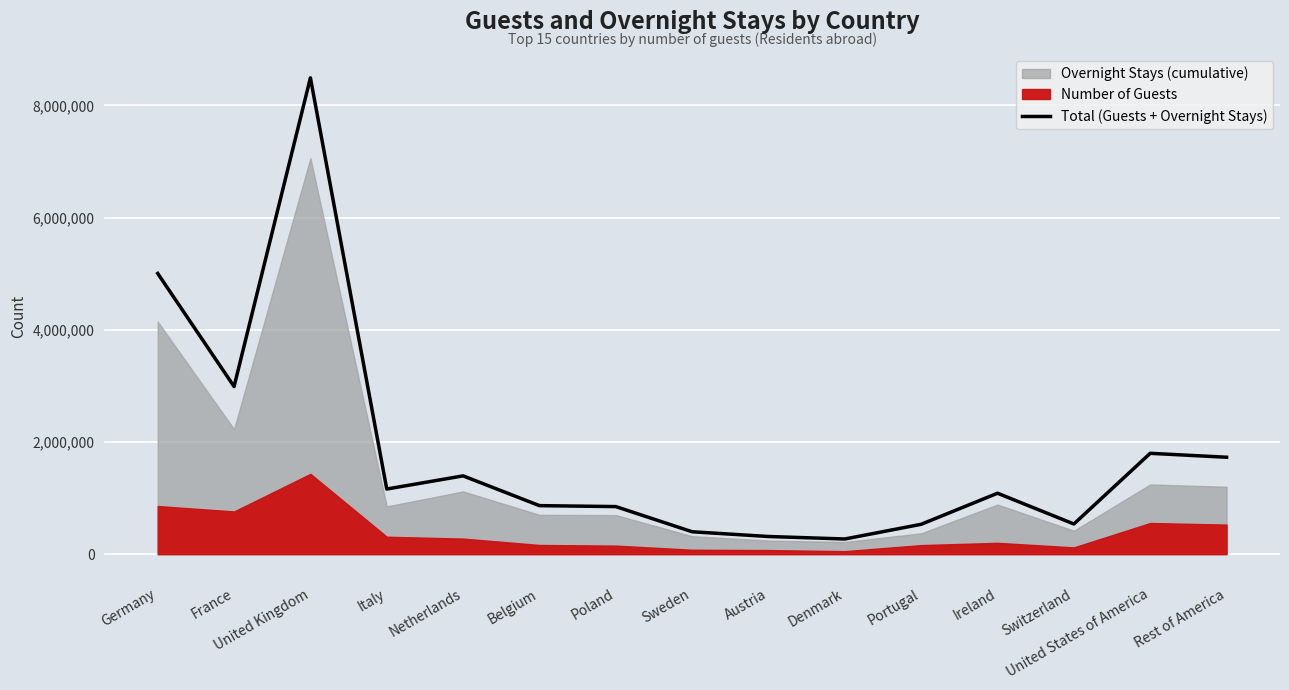

Reading left to right, what are all the values shown in this chart?

5003582	2988405	8491097	1160880	1395240	864665	847971	398913	314644	270330	532341	1086000	537604	1797543	1727431